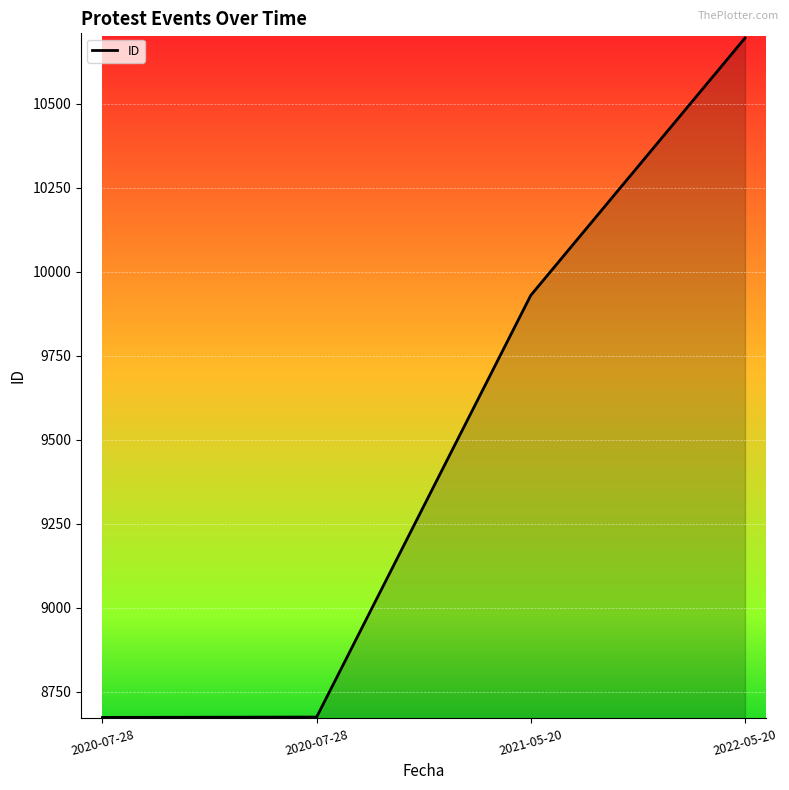

Count the number of data series in this chart.

1